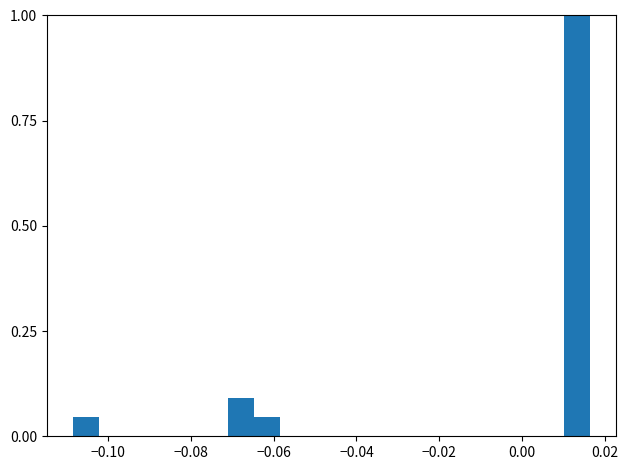

Read against the x-axis, roughly where is the centre of the tallest bar?

0.014